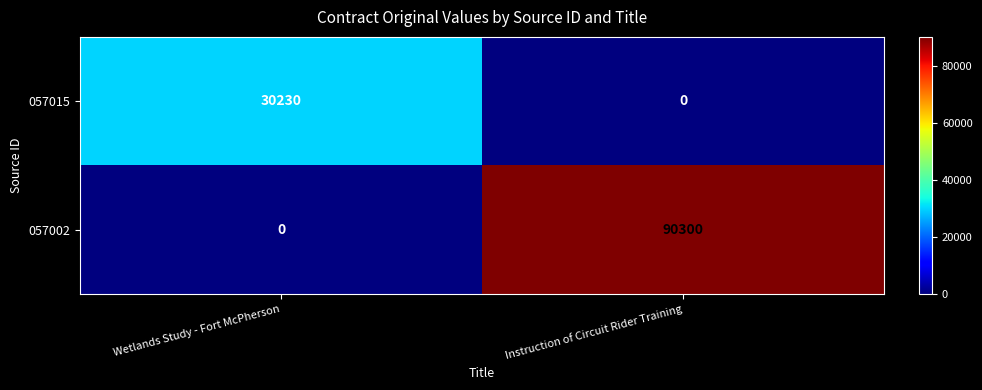

What is the greatest value displayed?

90300